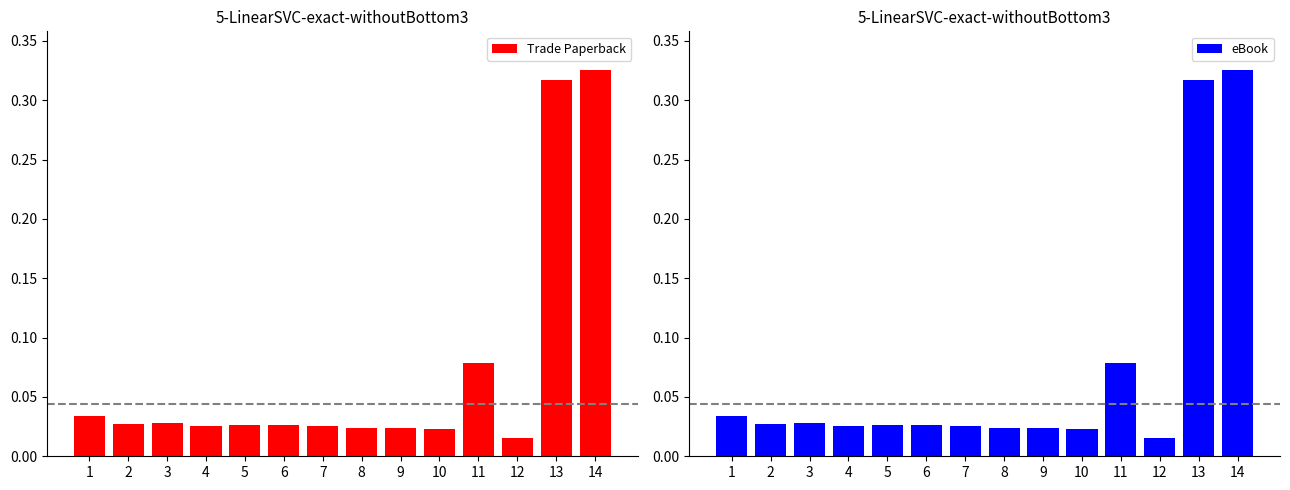

At which category is the sum across all series the highest?

14